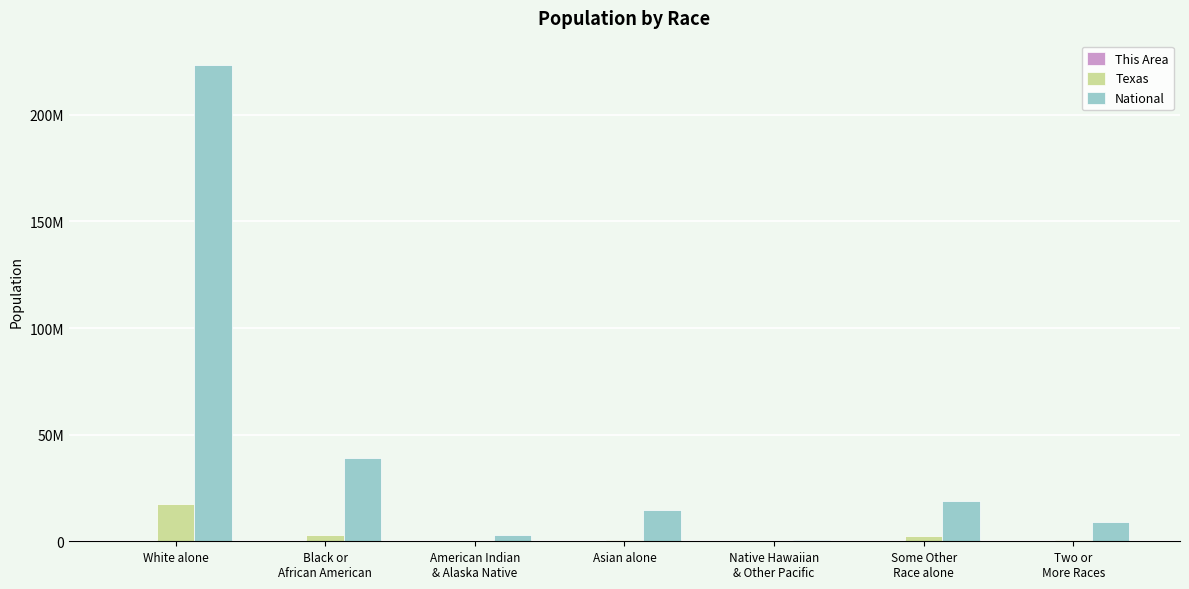

What position from the right is Native Hawaiian
& Other Pacific?

3